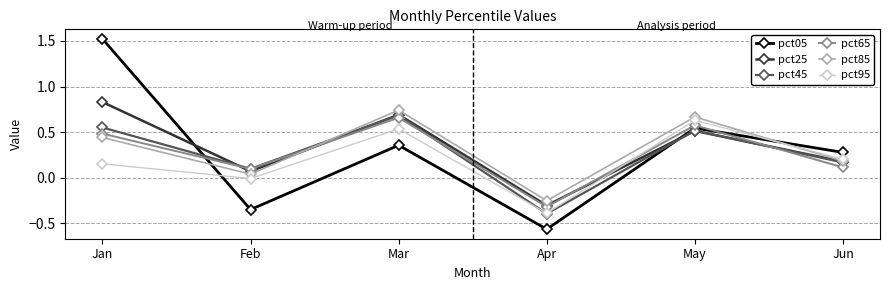

What is the spread (max minus min) of values at Apr?

0.3